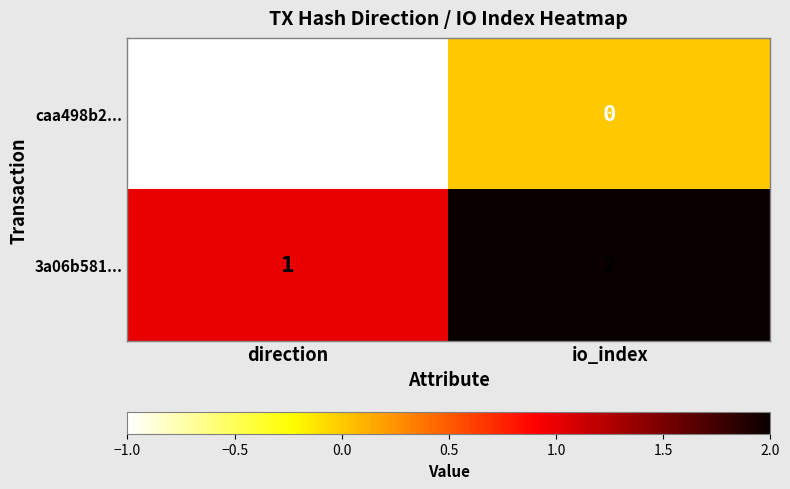

At which label is caa498b2... closest to 0?

io_index